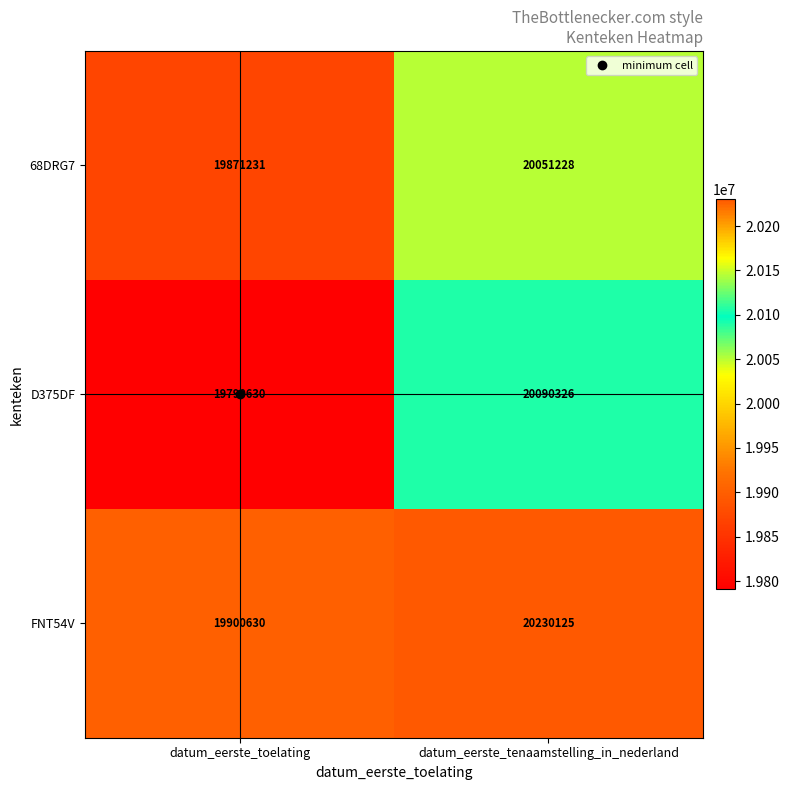

What is the spread (max minus min) of values at datum_eerste_toelating?

110000